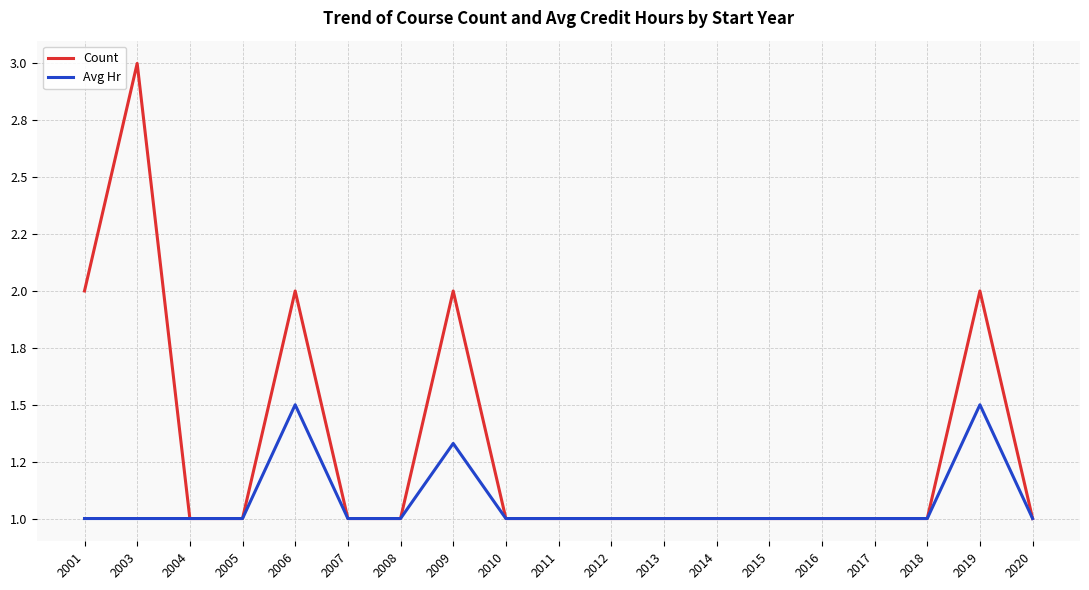

Reading right to left, transcribe all the data shown in this chart.

Count: 1.0	2.0	1.0	1.0	1.0	1.0	1.0	1.0	1.0	1.0	1.0	2.0	1.0	1.0	2.0	1.0	1.0	3.0	2.0
Avg Hr: 1.0	1.5	1.0	1.0	1.0	1.0	1.0	1.0	1.0	1.0	1.0	1.3	1.0	1.0	1.5	1.0	1.0	1.0	1.0